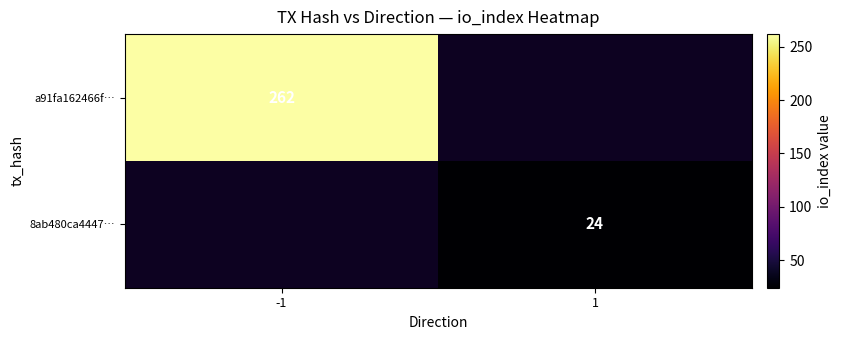

Is the value of 8ab480ca4447… at 1 greater than the value of a91fa162466f… at -1?

No